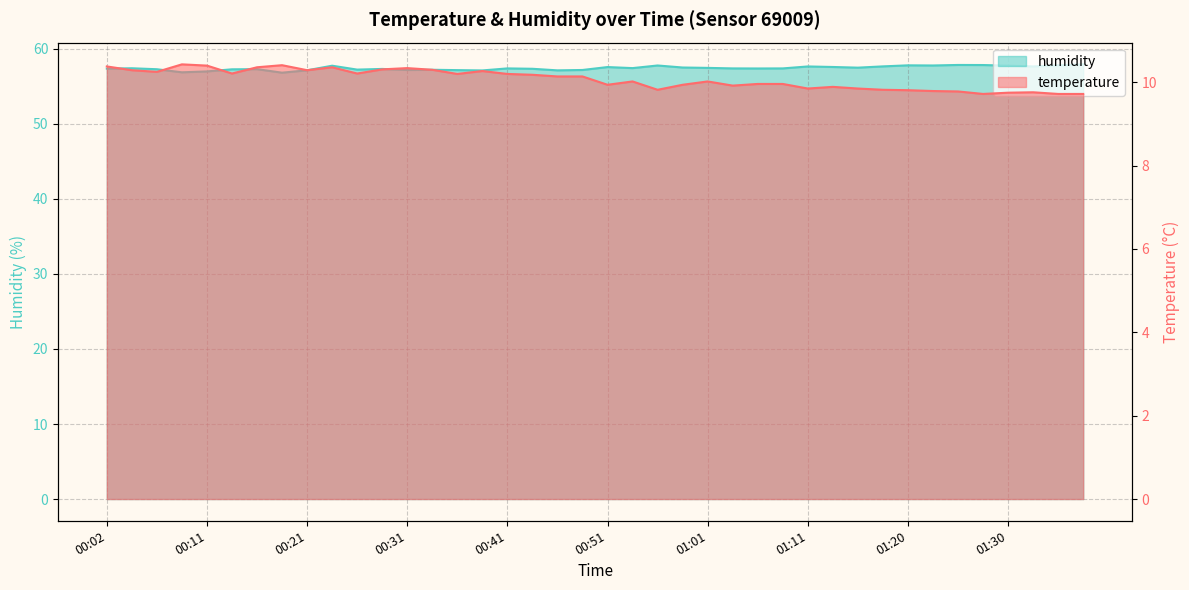

Is it true that humidity equals 87.4 at 00:36?

False